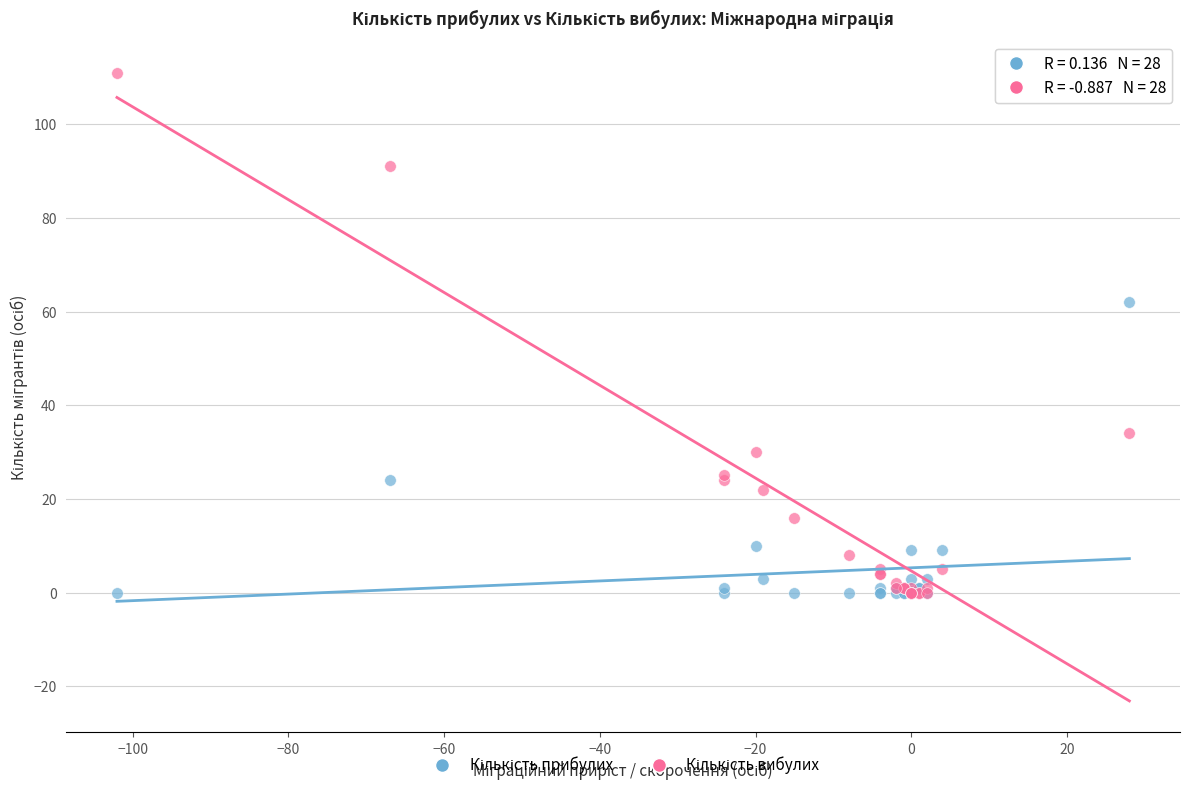

Across all series, what Y value is closest to 55?

62